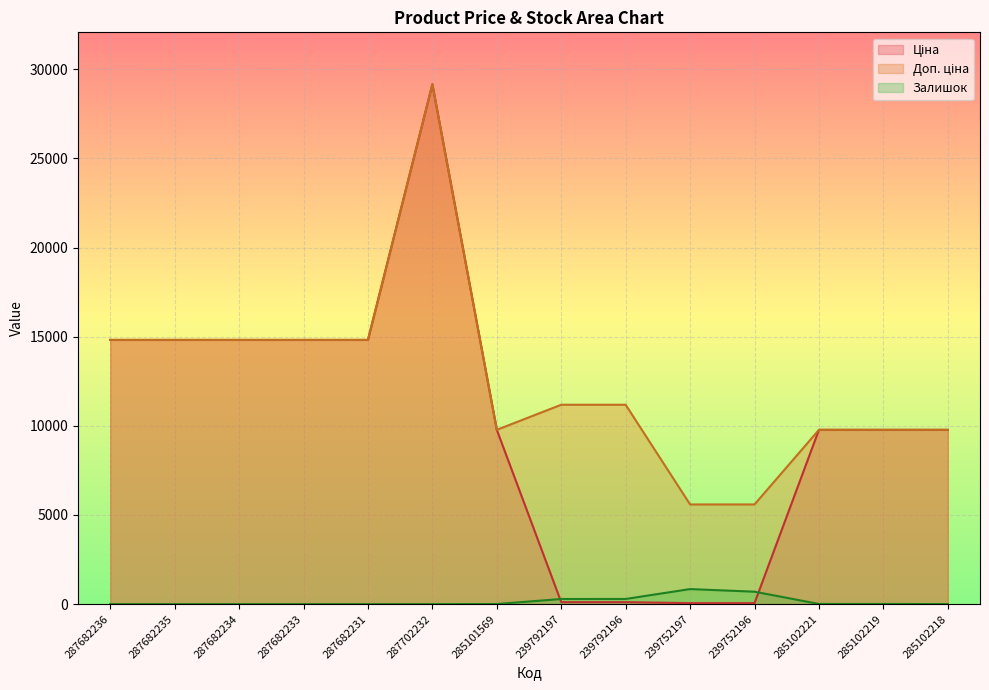

At 287682236, list the series in order from largest to smallest.

Ціна, Доп. ціна, Залишок